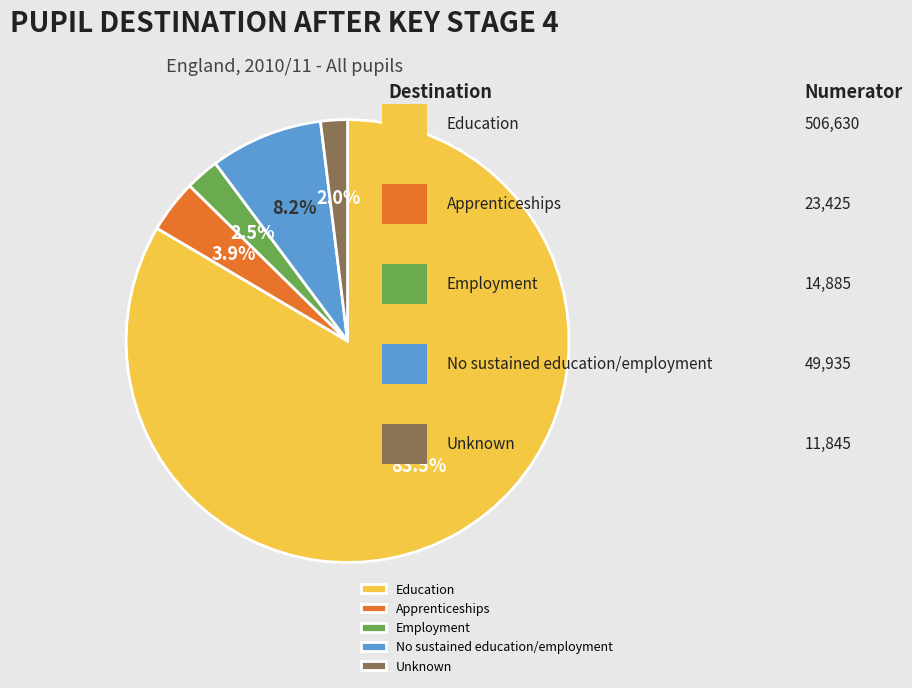

To the nearest percent, what portion does Unknown represent?

2%